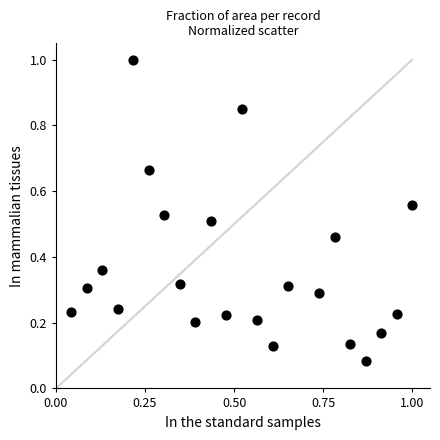

What is the range of X values (max minus min)?

1.0